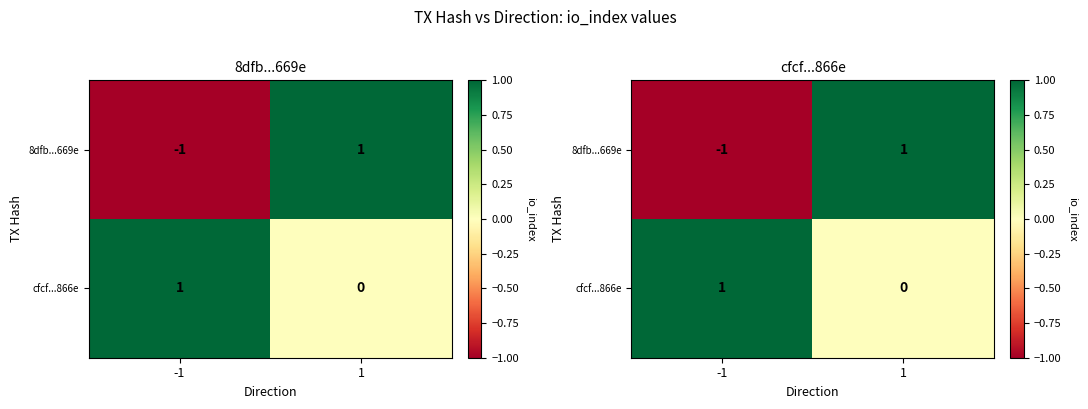

Which has a higher value, 1 or -1?

1